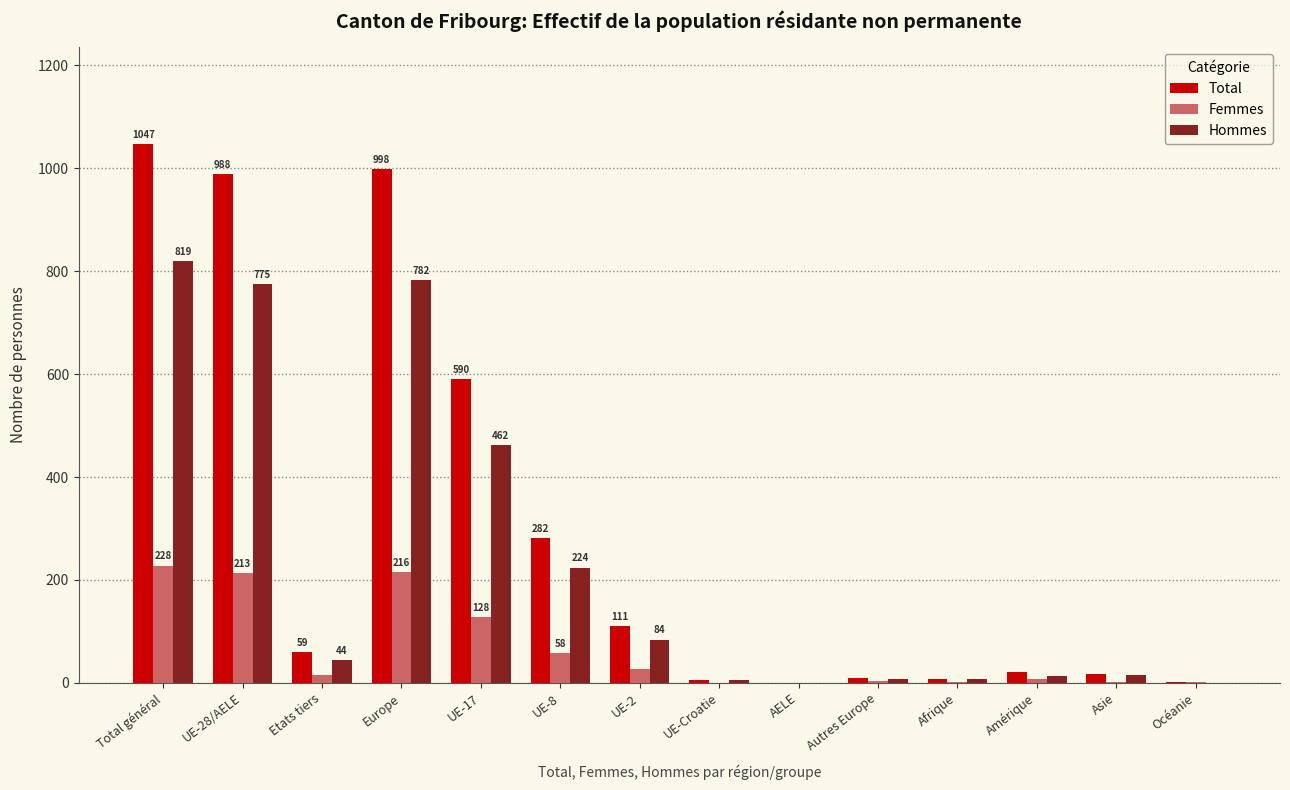

How many groups of bars are there?

14